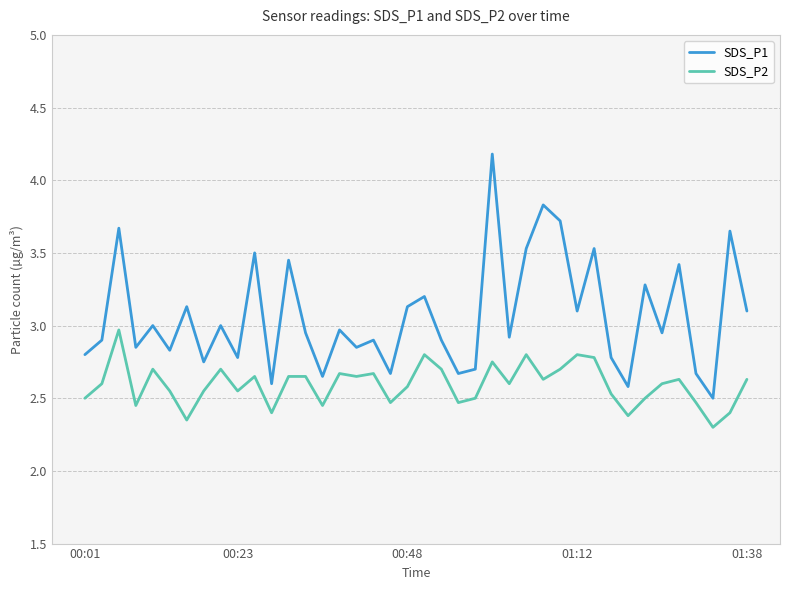

Which series has the largest total across all categories?

SDS_P1